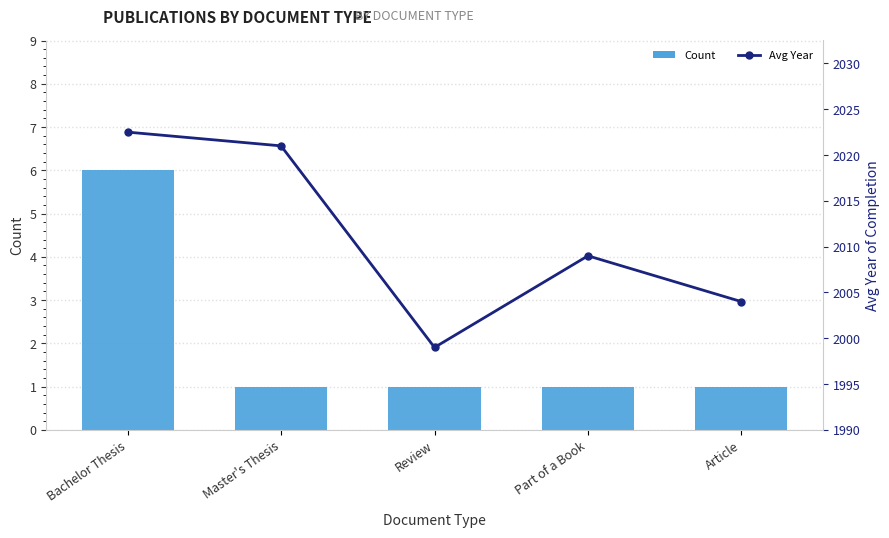

At which category does the chart reach its minimum across all series?

Master's Thesis